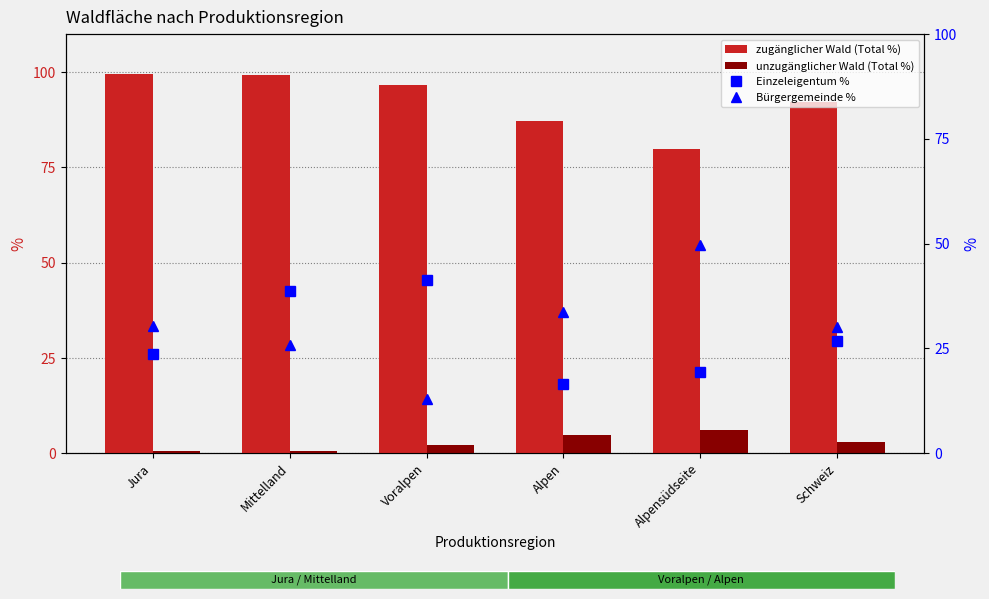

How many series are shown in this chart?

4